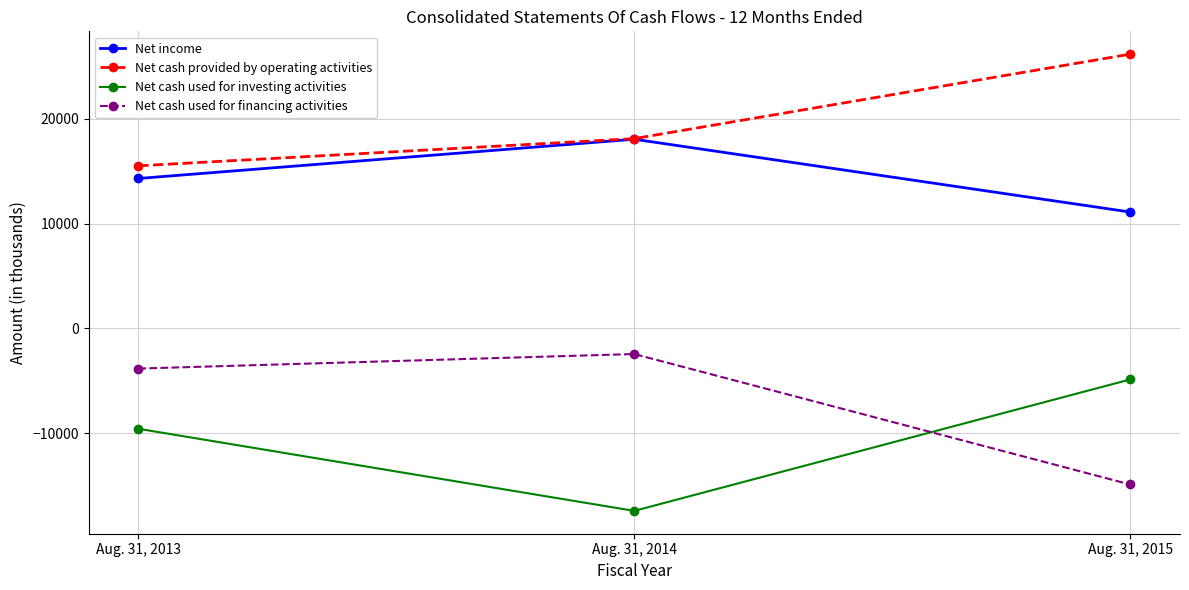

At which label is Net cash provided by operating activities closest to 20859?

Aug. 31, 2014